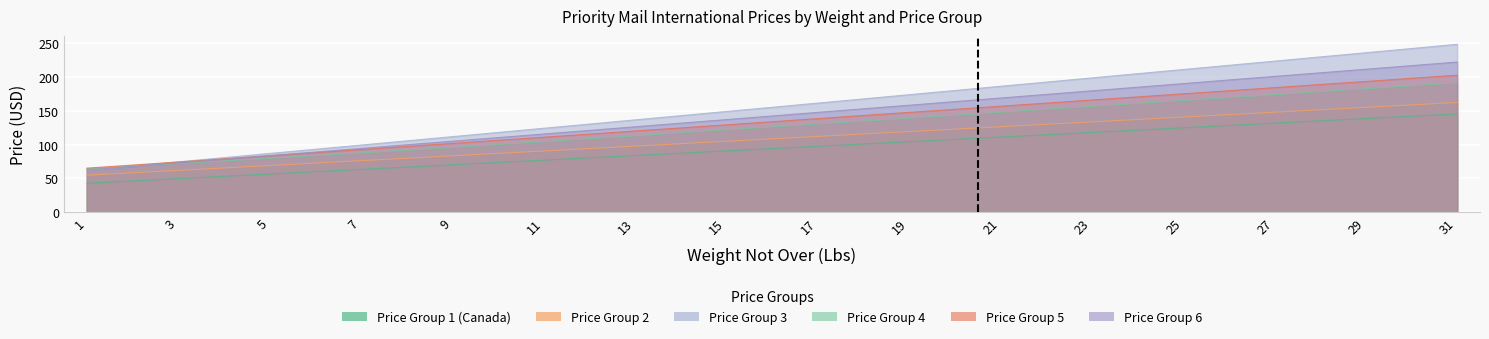

Reading left to right, what are all the values shown in this chart?

Price Group 1 (Canada): 43.0	46.4	49.8	53.2	56.6	60.0	63.5	66.9	70.3	73.8	77.2	80.6	84.0	87.5	90.8	94.3	97.7	101.1	104.5	107.9	111.4	114.8	118.2	121.7	125.1	128.5	131.9	135.4	138.8	142.2	145.6
Price Group 2: 54.9	58.5	62.0	65.6	69.2	72.8	76.4	79.9	83.6	87.2	90.7	94.3	97.8	101.5	105.1	108.7	112.2	115.9	119.5	123.0	126.7	130.2	133.8	137.4	141.0	144.6	148.2	151.8	155.3	158.9	162.6
Price Group 3: 62.2	68.4	74.7	80.8	87.1	93.2	99.5	105.7	112.0	118.2	124.4	130.6	136.8	143.0	149.2	155.4	161.7	167.8	174.1	180.3	186.6	192.8	198.9	205.2	211.4	217.6	223.8	230.1	236.2	242.5	248.7
Price Group 4: 64.2	68.2	72.0	76.0	79.8	83.8	87.8	91.8	95.8	100.2	104.5	108.8	113.2	117.6	122.0	126.3	130.7	134.9	139.3	143.7	148.1	152.4	156.8	161.2	165.5	169.8	174.2	178.6	182.9	187.3	191.6
Price Group 5: 65.3	69.8	74.4	79.0	83.6	88.2	92.8	97.4	102.0	106.5	111.2	115.7	120.3	124.9	129.4	134.1	138.7	143.3	147.8	152.4	157.1	161.6	166.2	170.8	175.4	179.9	184.6	189.2	193.7	198.3	202.9
Price Group 6: 62.5	67.9	73.2	78.5	83.9	89.2	94.5	99.9	105.2	110.5	115.8	121.2	126.5	131.9	137.2	142.6	147.9	153.2	158.5	163.8	169.2	174.5	179.8	185.2	190.5	195.9	201.2	206.5	211.8	217.2	222.5